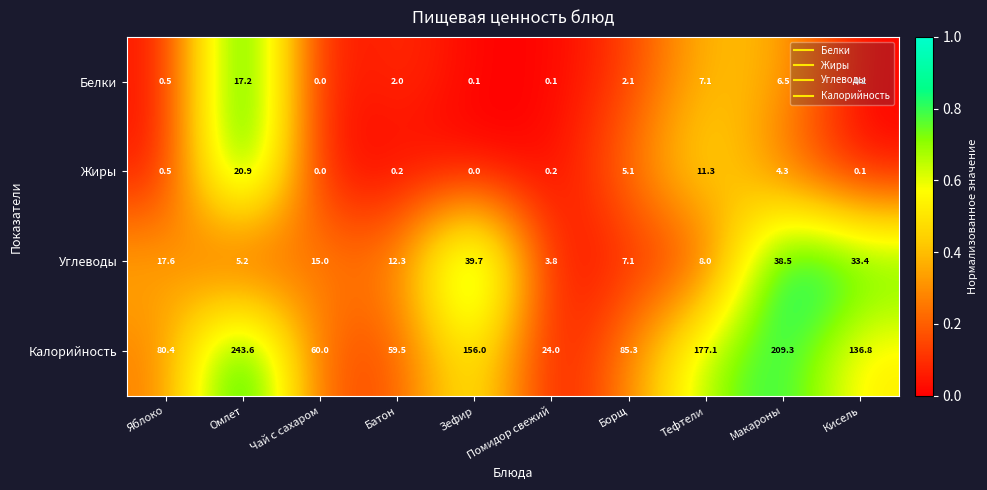

Where is Калорийность nearest to the value 133?

Кисель